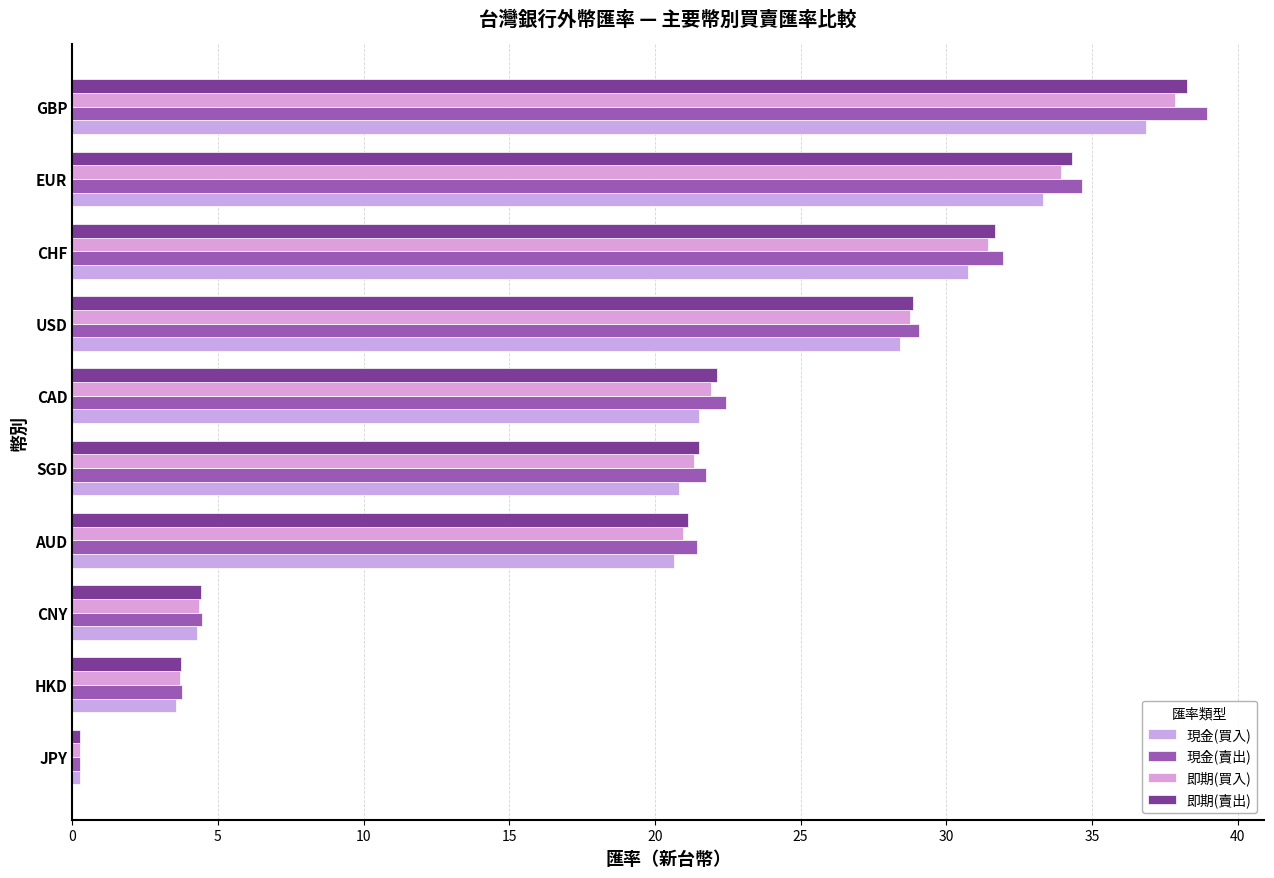

What is the smallest value displayed?

0.3